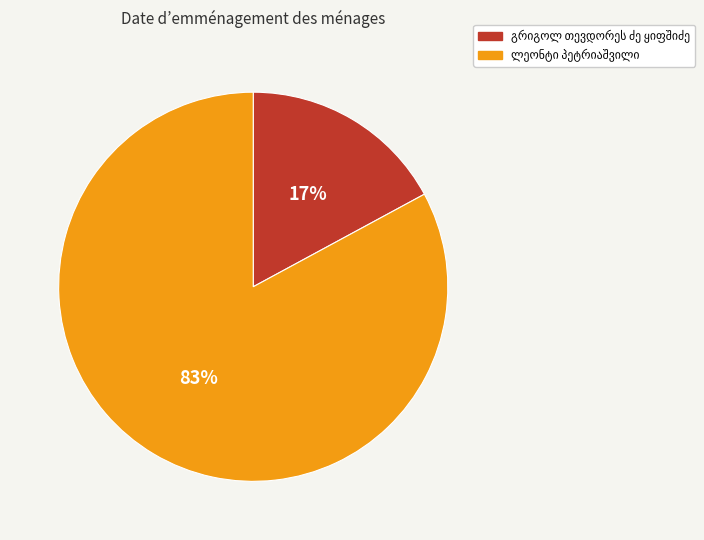

Does any single category account for the majority?

Yes